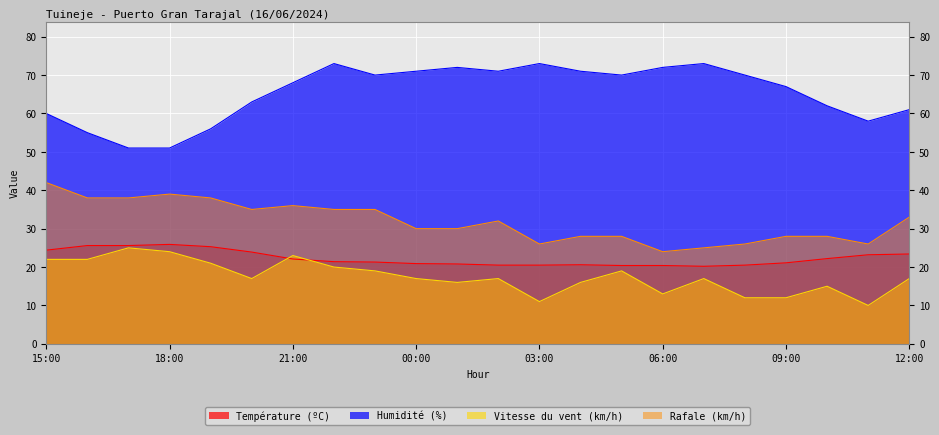

Is it true that Température (ºC) equals 33.7 at 11:00?

False